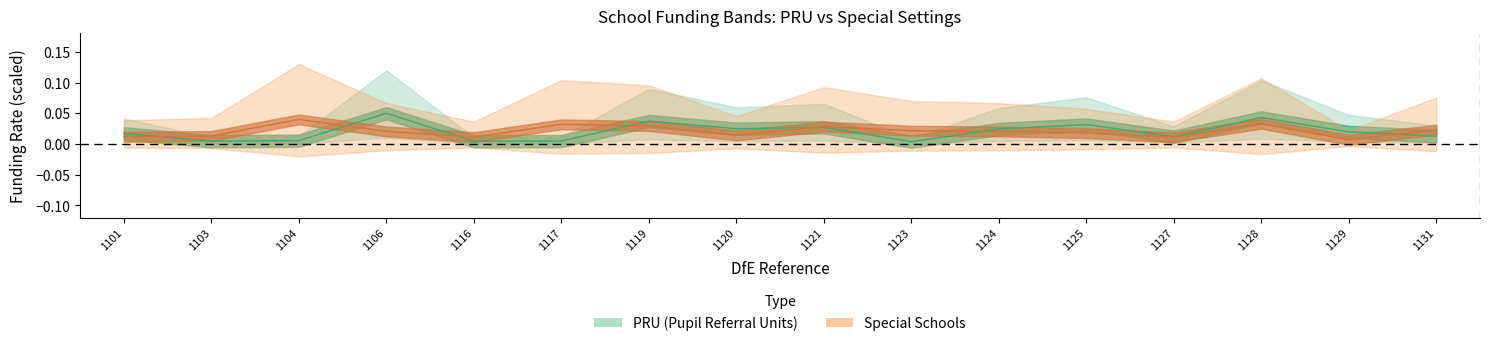

How many lines are shown in the chart?

2